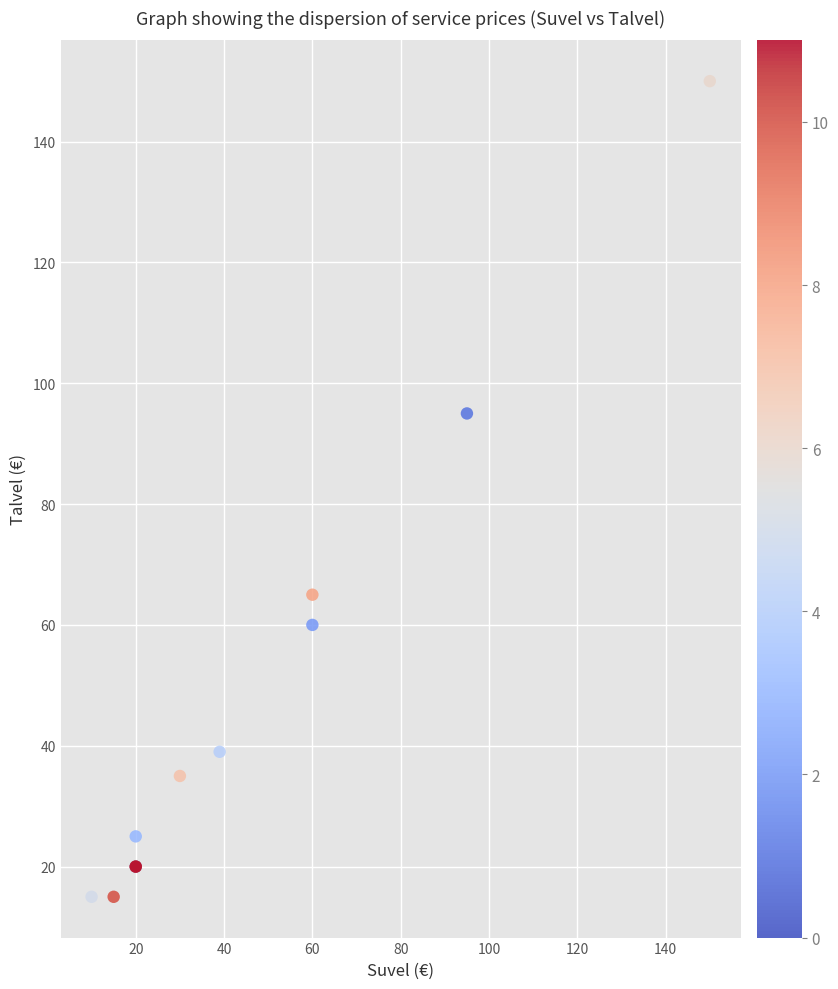

What Y value in the scatter plot is closest to 82?

95